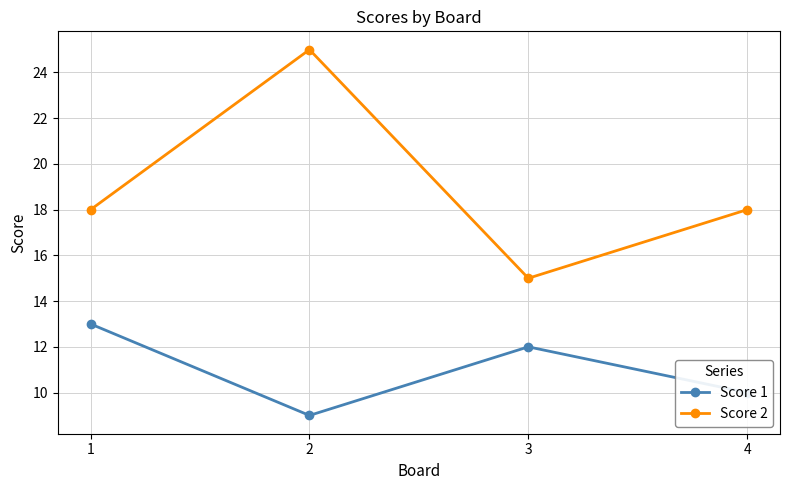

True or false: Score 2 and Score 1 intersect in this chart.

False